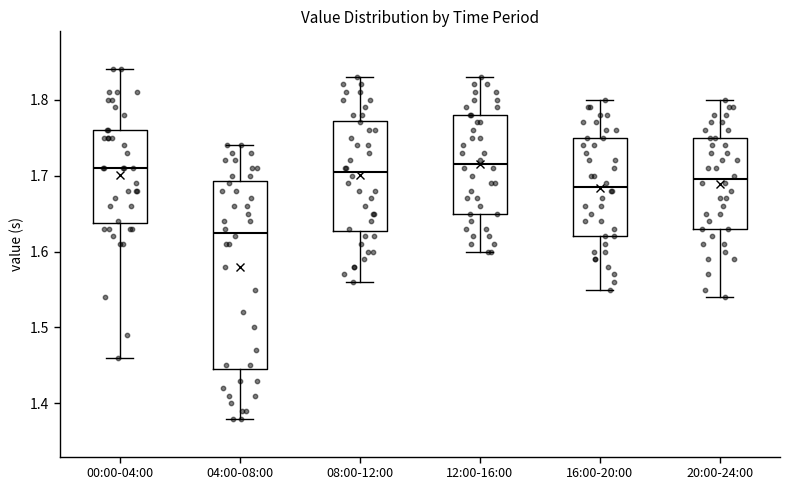

Reading left to right, read every box against the y-axis: the position of its median line, the range the box covers, and the ends of its whiskers. The values are not printed on the chart, so give them approximately, as read against the axis.

00:00-04:00: median 1.71, box 1.64 to 1.76, whiskers 1.46 to 1.84
04:00-08:00: median 1.63, box 1.45 to 1.69, whiskers 1.38 to 1.74
08:00-12:00: median 1.71, box 1.63 to 1.77, whiskers 1.56 to 1.83
12:00-16:00: median 1.72, box 1.65 to 1.78, whiskers 1.60 to 1.83
16:00-20:00: median 1.69, box 1.62 to 1.75, whiskers 1.55 to 1.80
20:00-24:00: median 1.70, box 1.63 to 1.75, whiskers 1.54 to 1.80